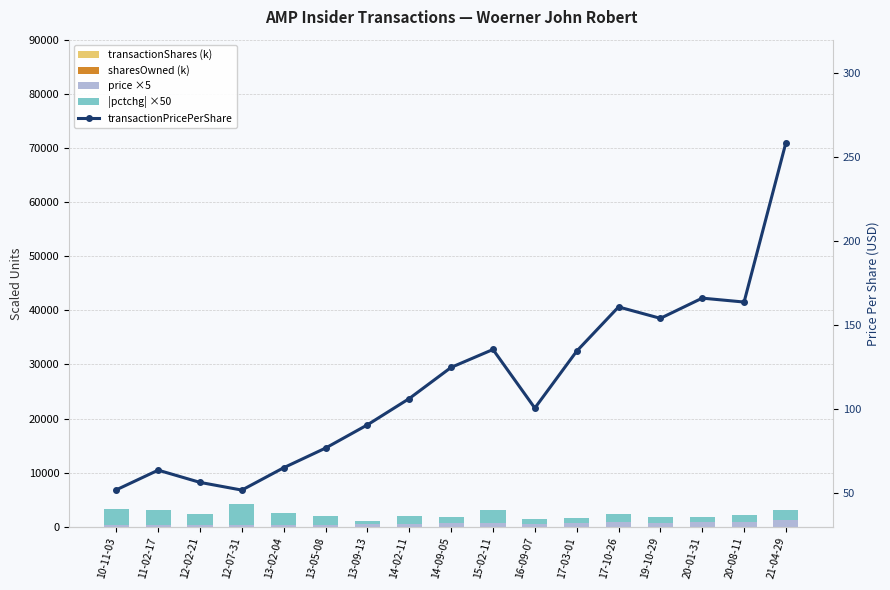

What is the difference between the maximum and minimum values in the sharesOwned (k) series?

16.4